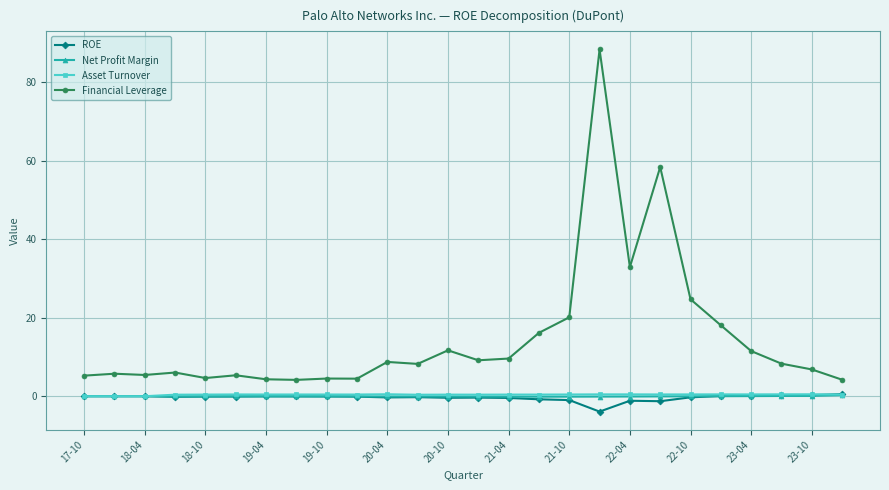

True or false: ROE has more than 2 interior local peaks.

True